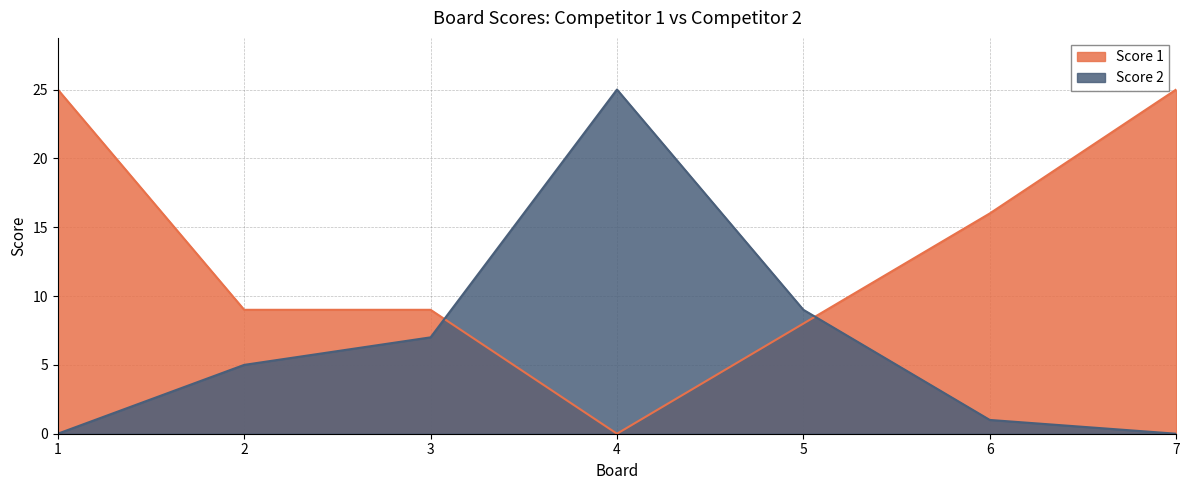

At 5, list the series in order from largest to smallest.

Score 2, Score 1